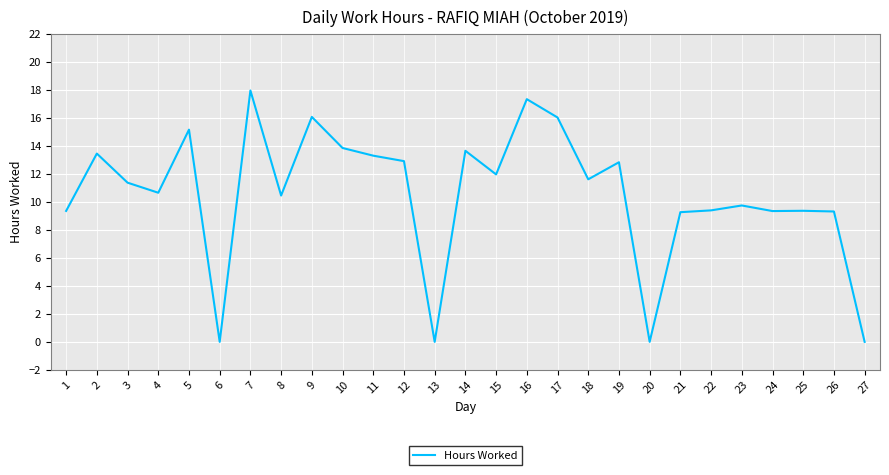

Does the chart have visible grid lines?

Yes